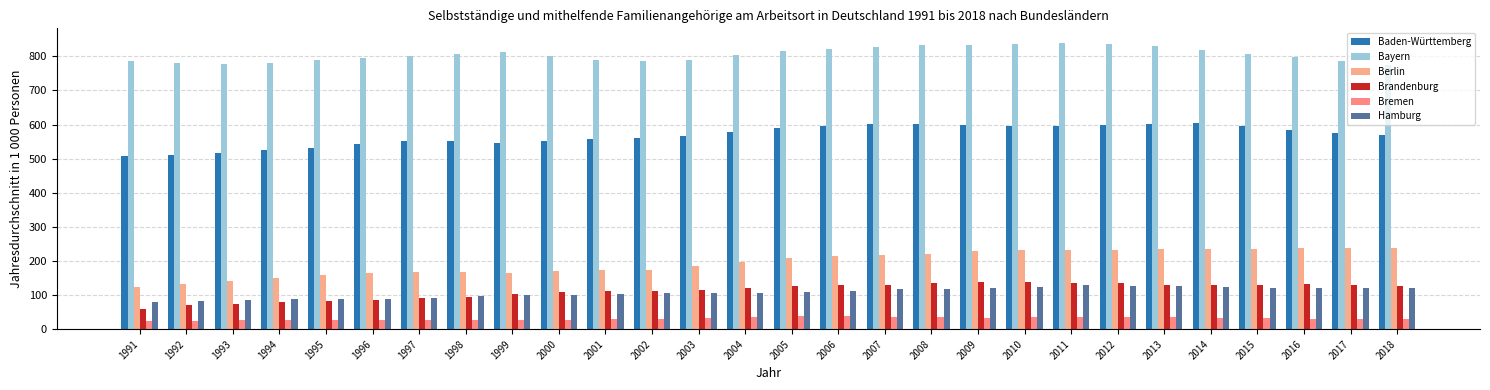

Which has a higher value, 2000 or 2003?

2003